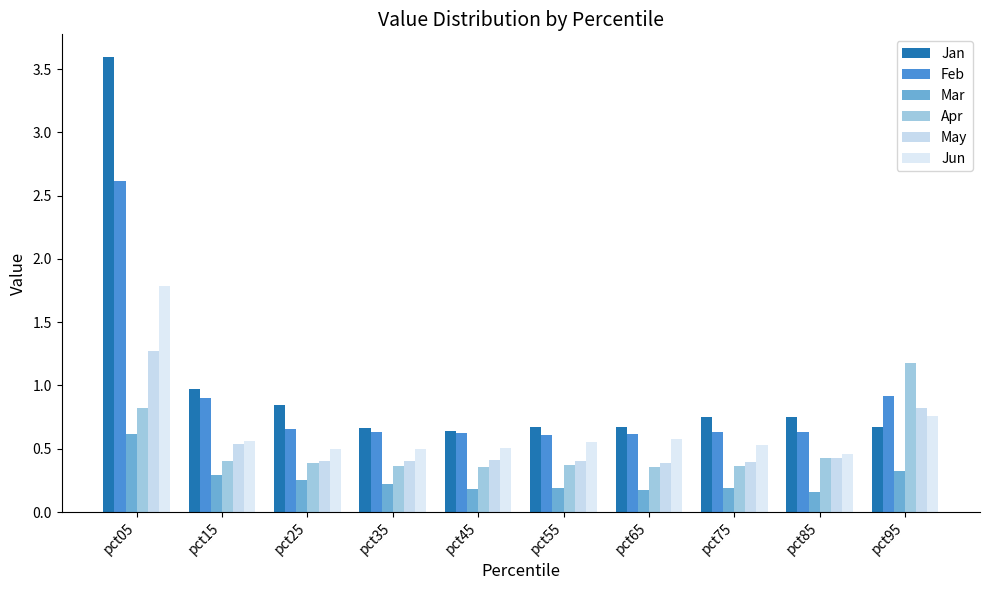

The value of Jun at pct55 is 0.8. True or false?

False